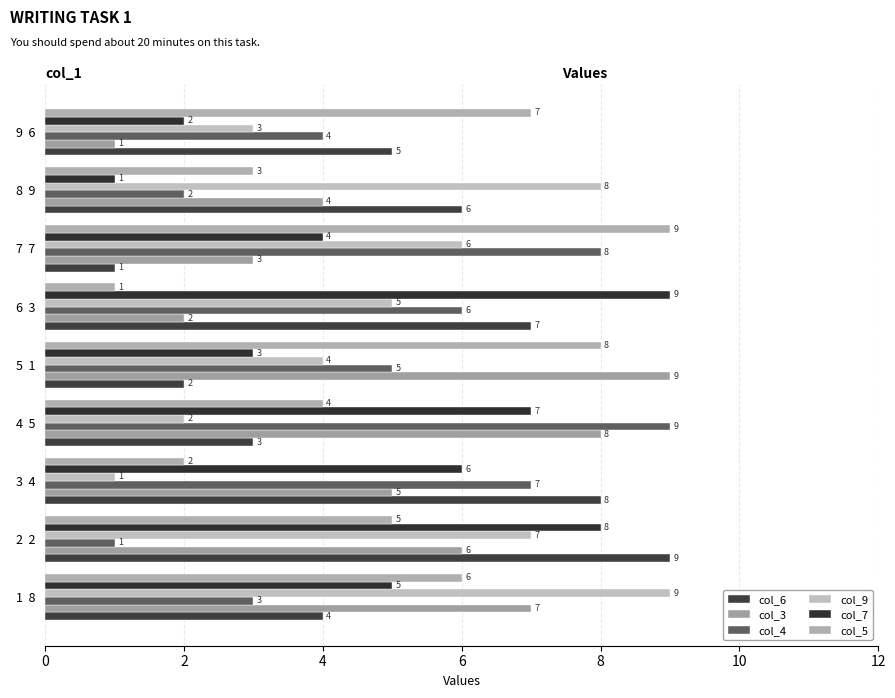

How many values in the col_7 series are below 5?

4